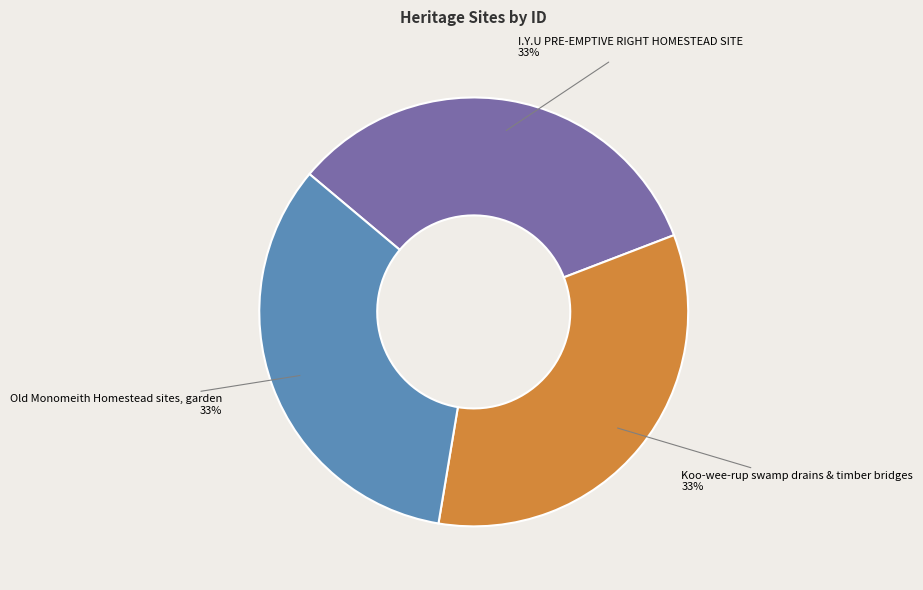

To the nearest percent, what percentage of the pie is Old Monomeith Homestead sites, garden?

33%